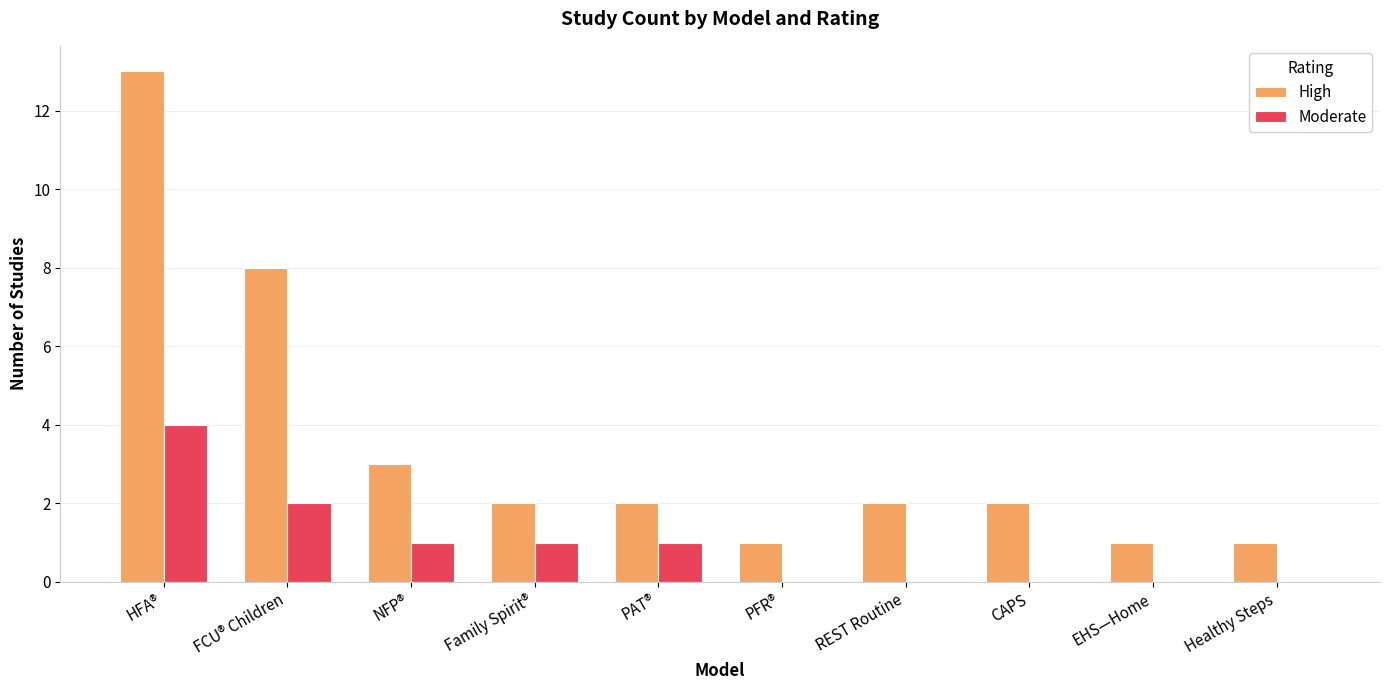

What is the total value across all series at PFR®?

1